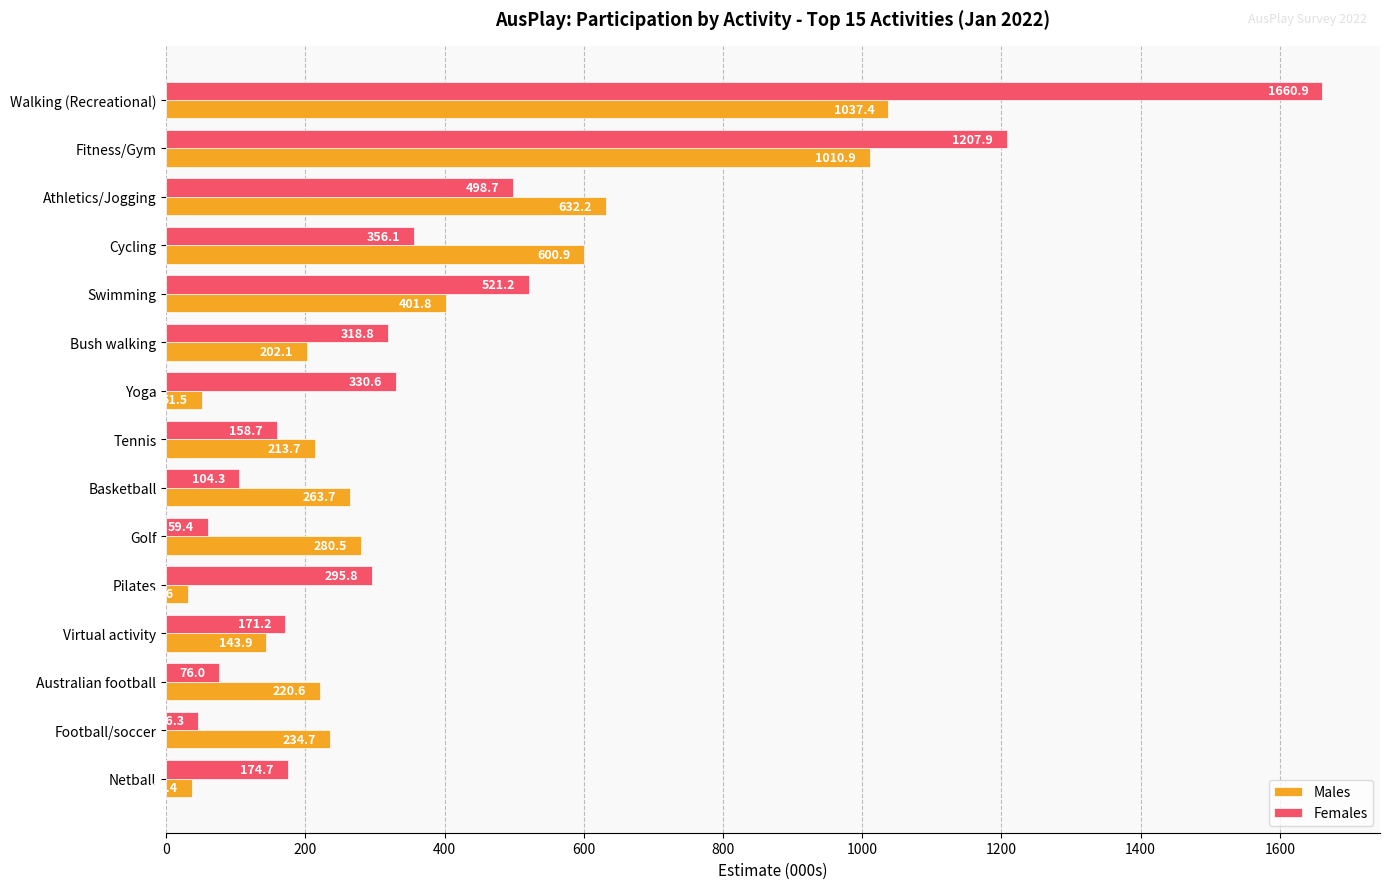

True or false: Males has a value of 411.2 at Athletics/Jogging.

False